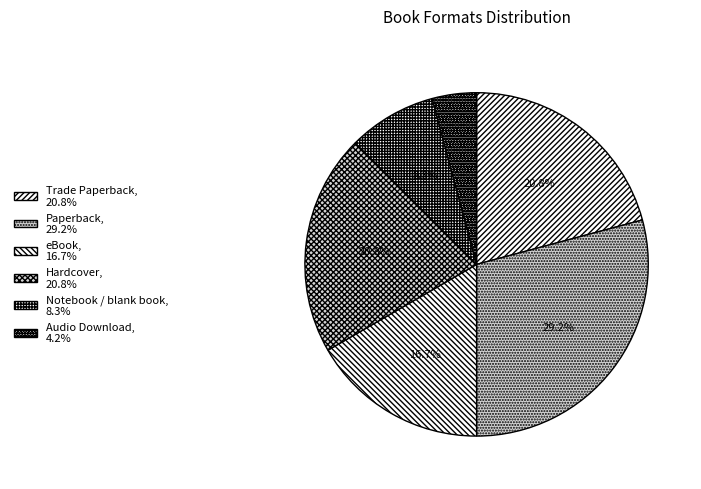

Is there any slice that represents more than half of the pie?

No